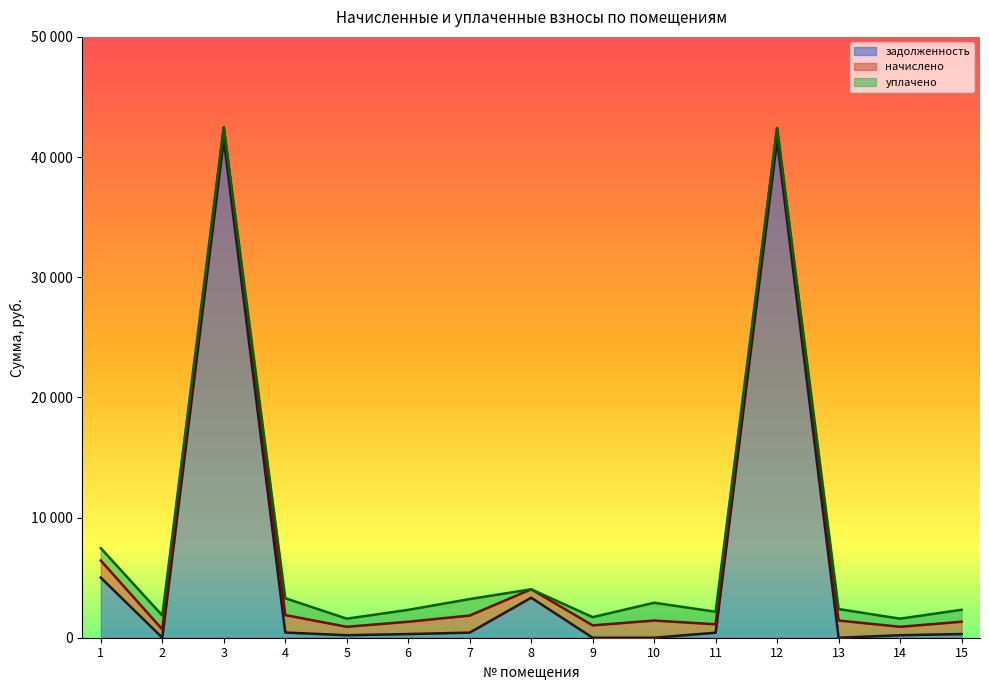

What is the value of the уплачено point at the 15th from the left?

990.6